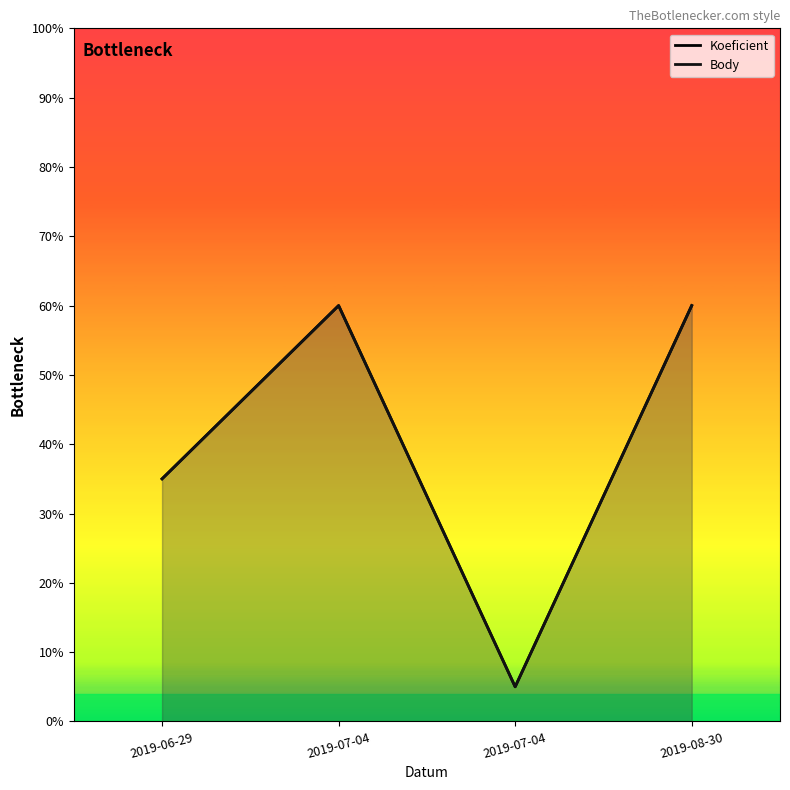

What is the difference between the second highest and second lowest values in the Body series?

5